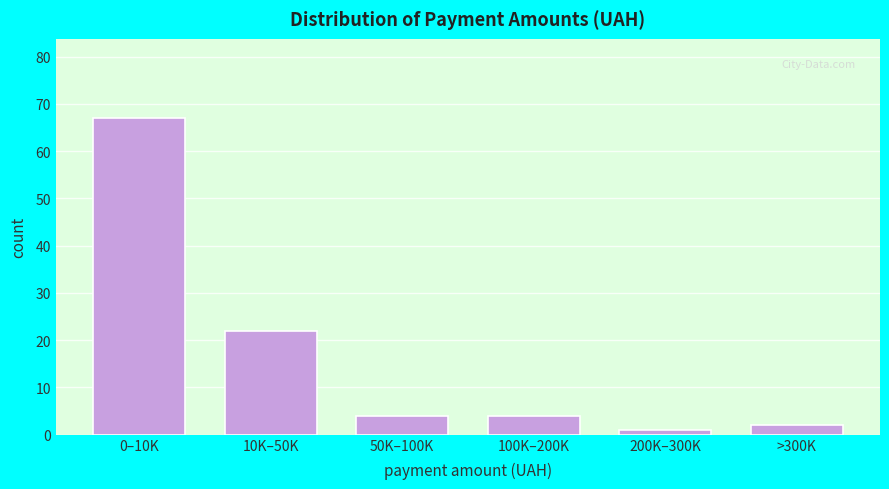

Reading left to right, extract all data points from this chart.

0–10K=67	10K–50K=22	50K–100K=4	100K–200K=4	200K–300K=1	>300K=2